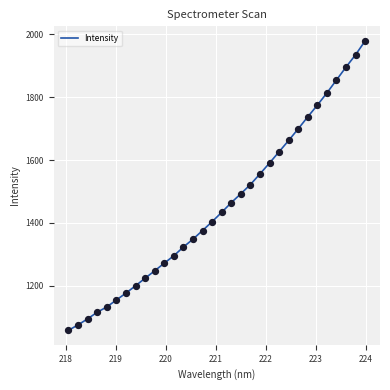

What is the difference between the maximum and minimum values?

921.4